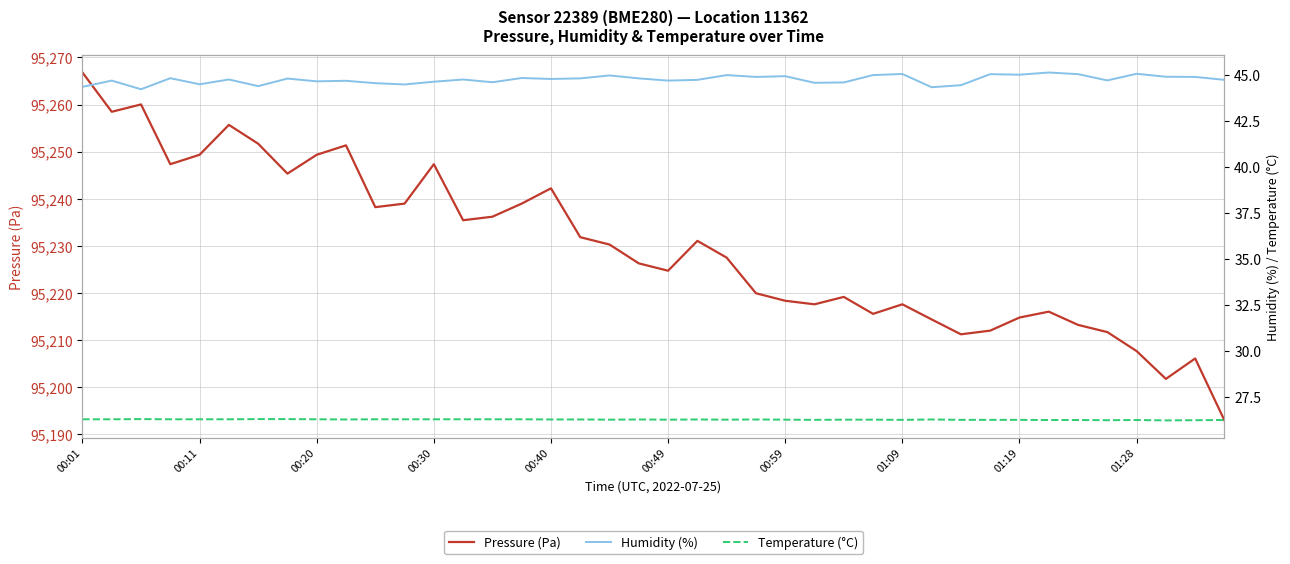

True or false: Humidity (%) has a value of 75.1 at 15.

False